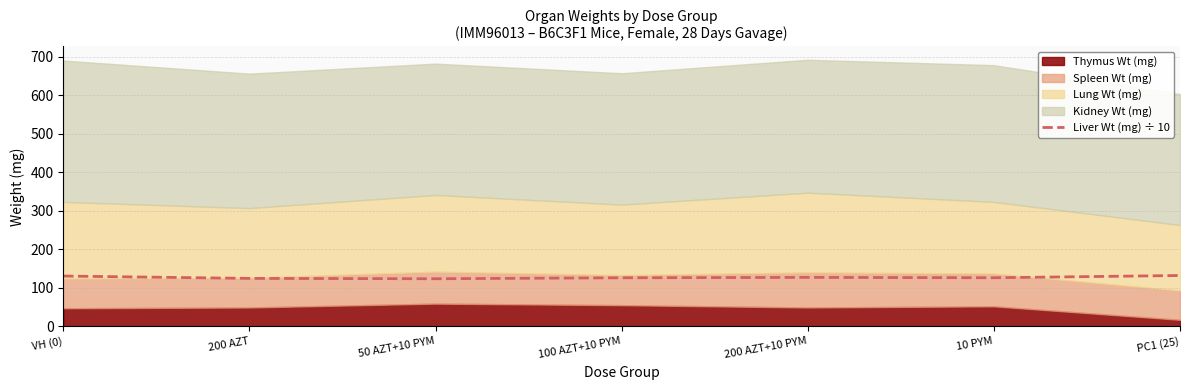

The value of Liver Wt (mg) ÷ 10 at VH (0) is 73.4. True or false?

False